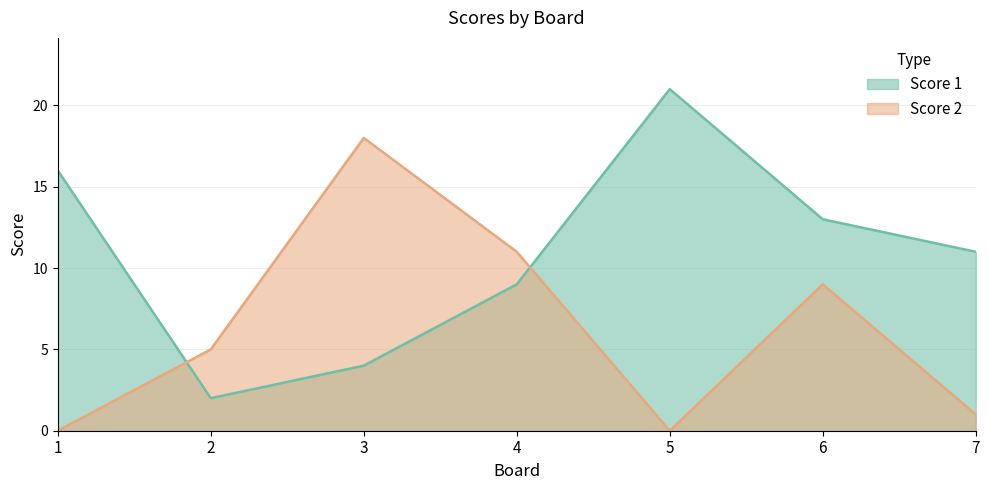

How many categories are shown in the chart?

7